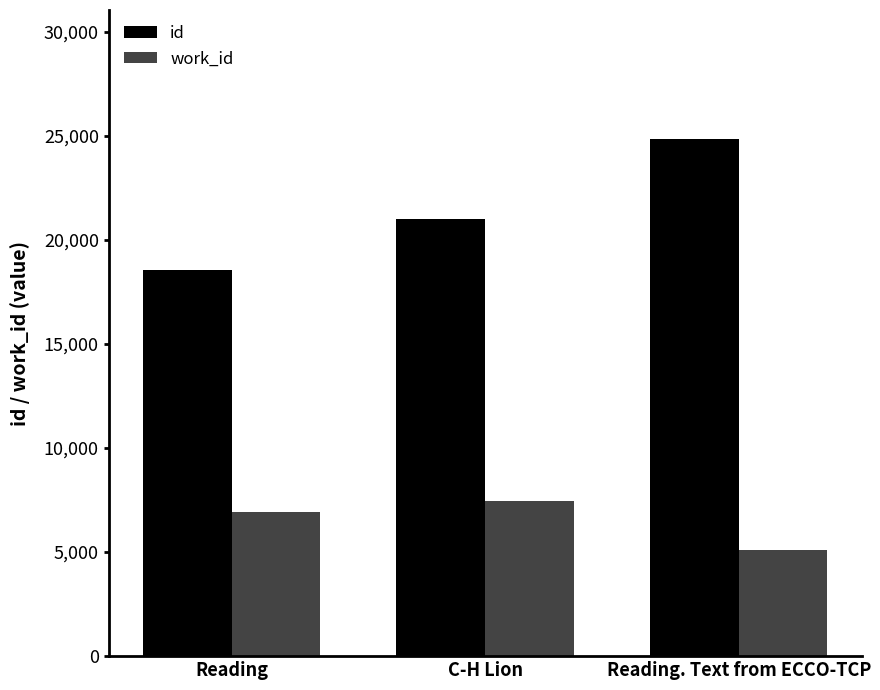

How many id values are between 18566 and 24830?

3